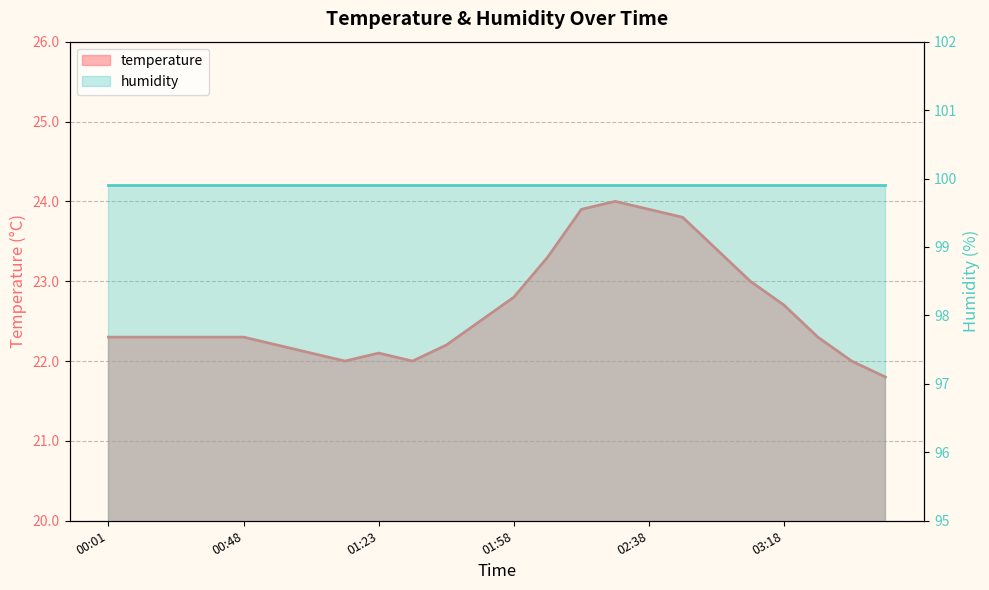

What is the label of the 22nd point from the right?

00:26